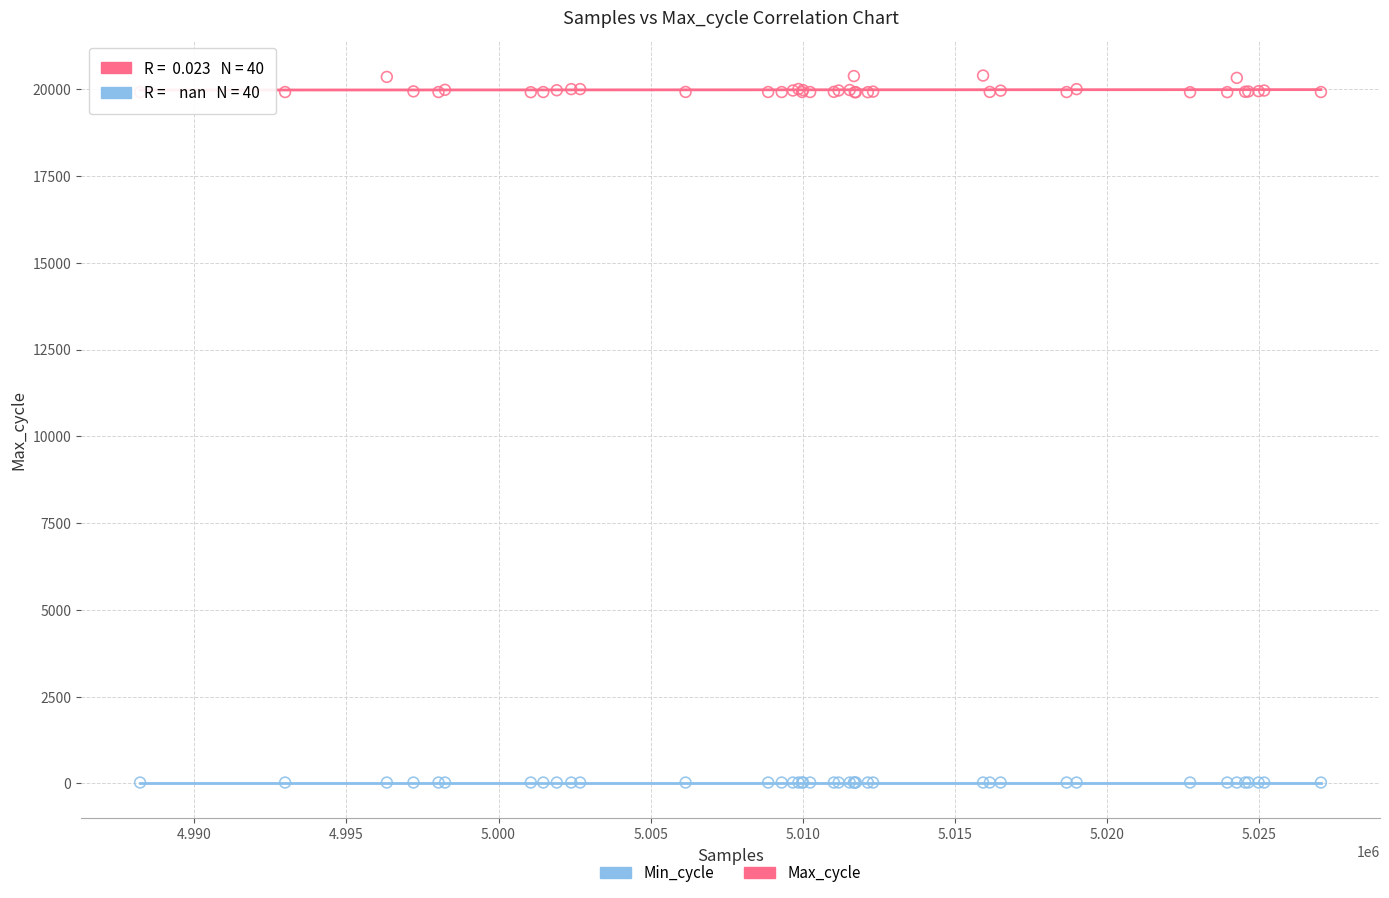

Which series contains the highest Y value?

Max_cycle